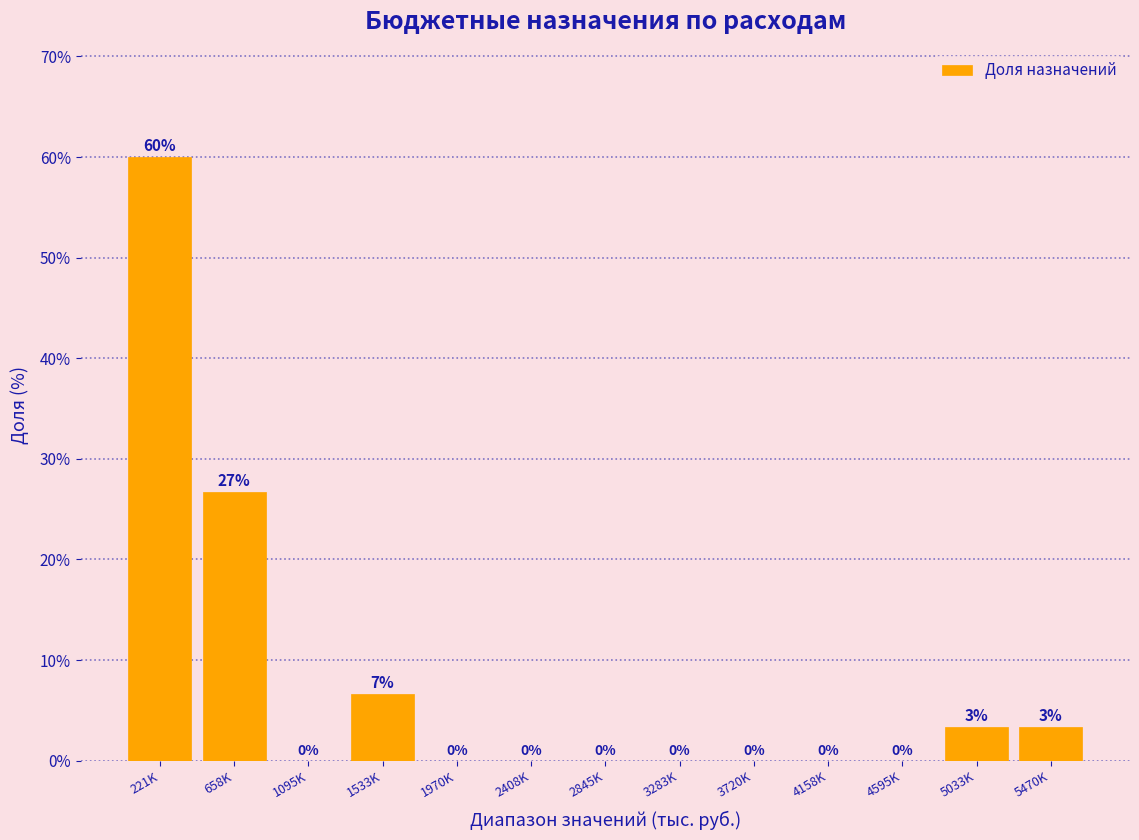

What is the sum of all values?

100.0